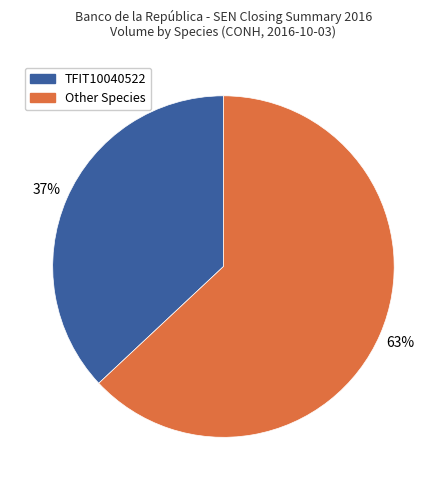

To the nearest percent, what is the difference between the largest and smallest slice percentages?

26%